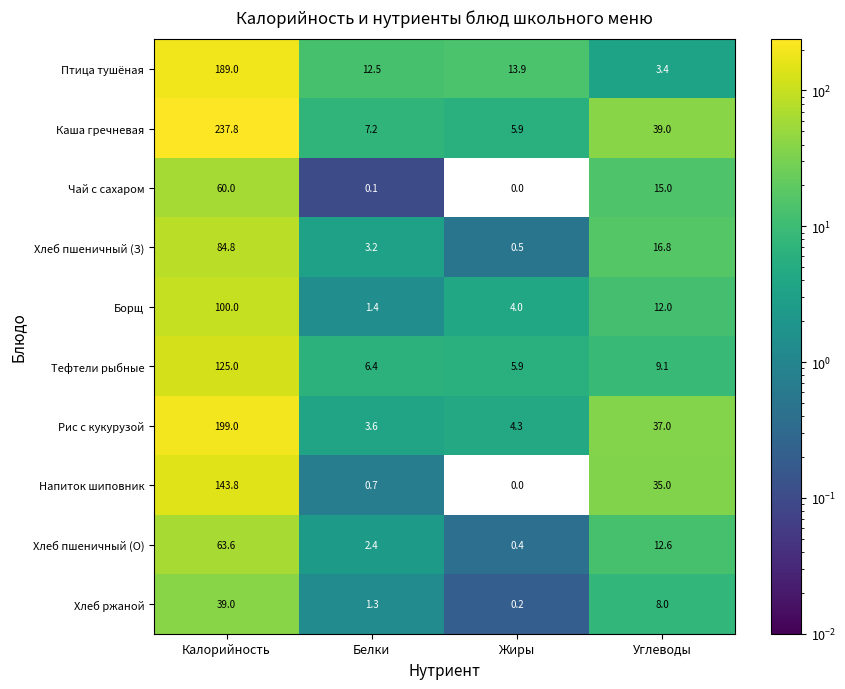

Which series has the largest range (max minus min)?

Каша гречневая